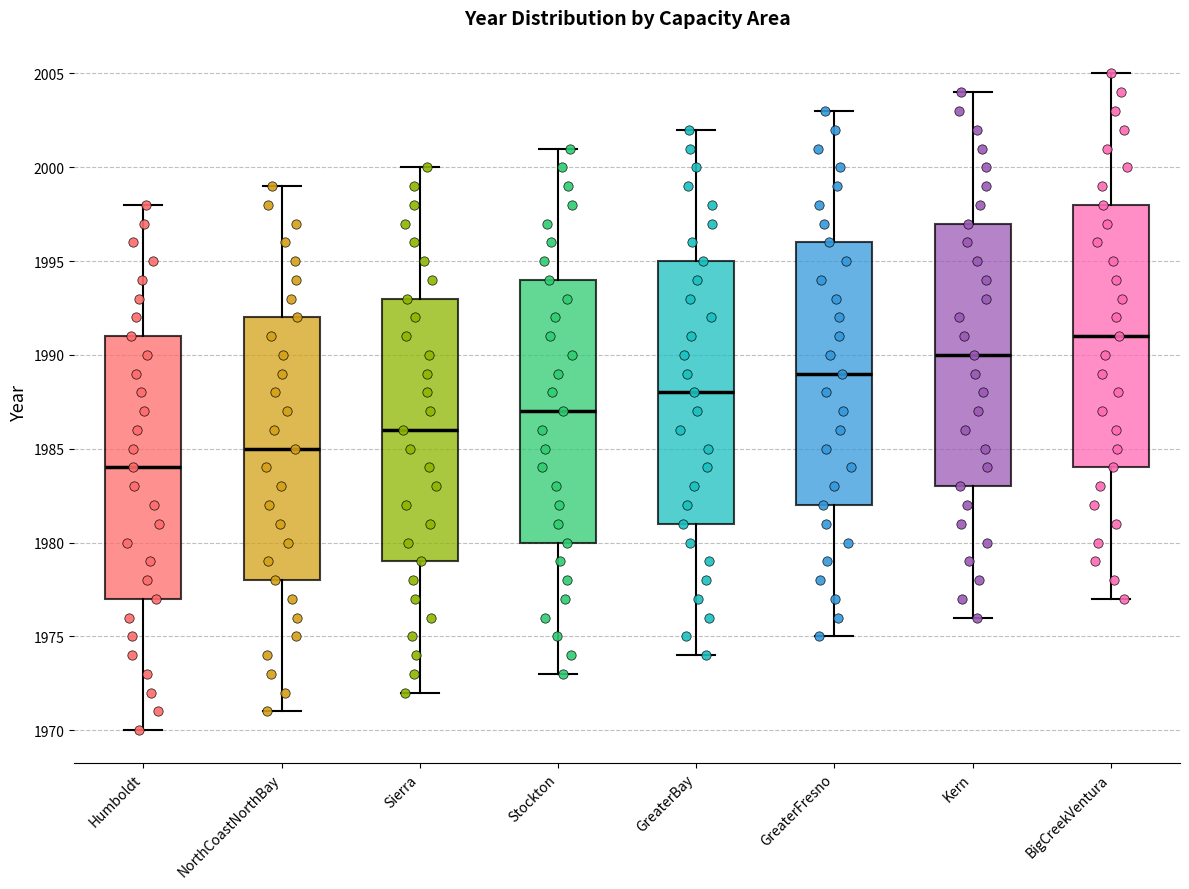

Where does the upper whisker of the box for Humboldt end on the y-axis? The values are not printed on the chart, so give them approximately, as read against the axis.

1998